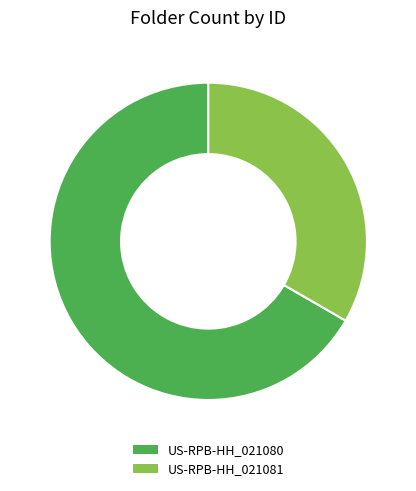

The US-RPB-HH_021081 slice represents 33% of the pie. True or false?

True